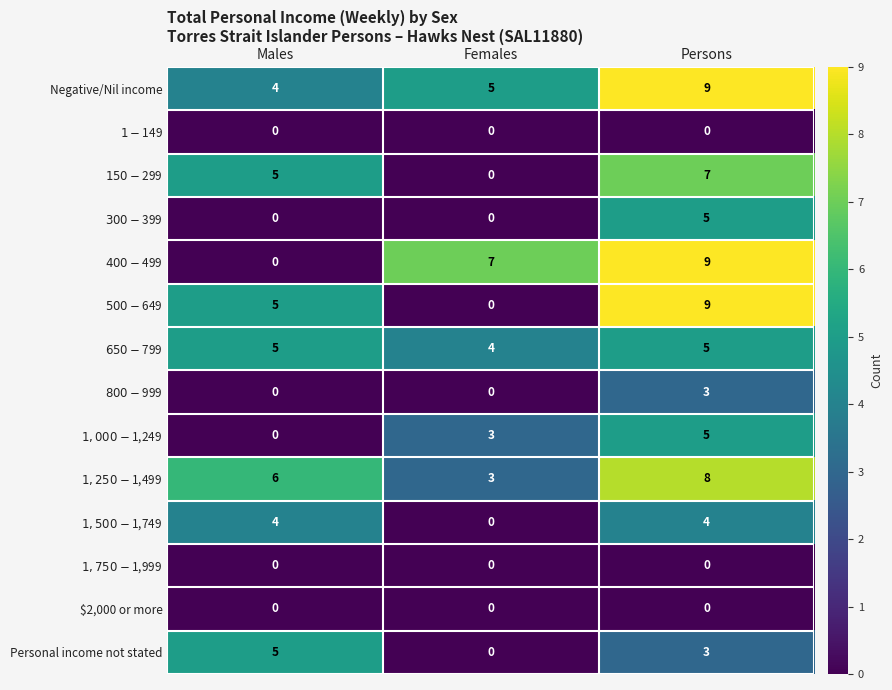

At how many categories does at least one series exceed 3?

3